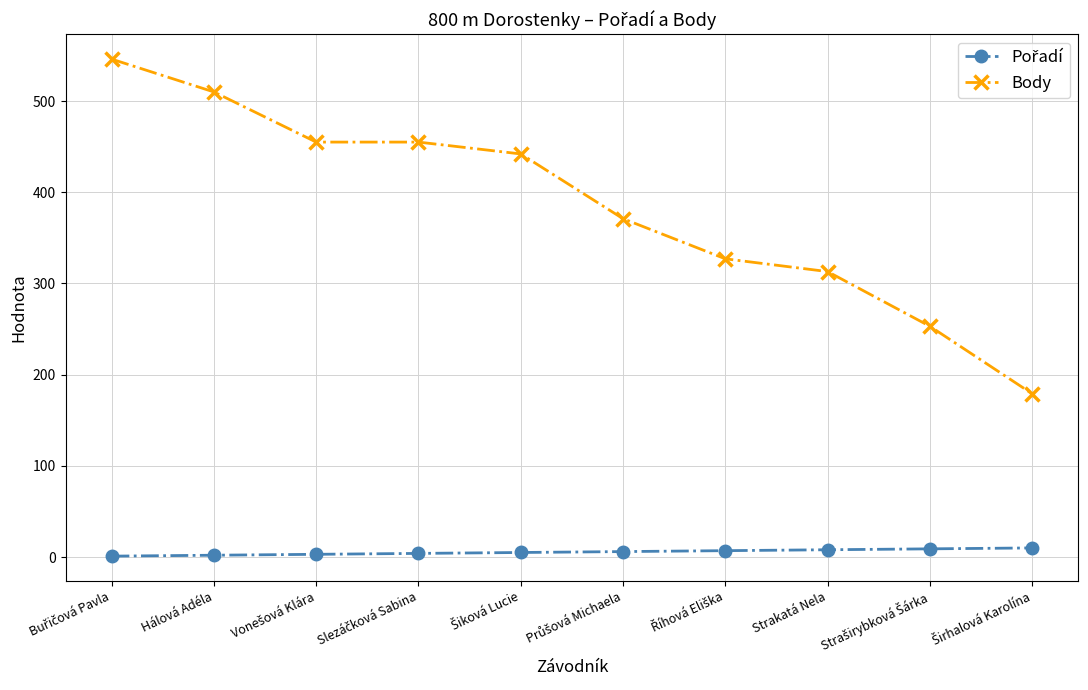

What is the smallest value displayed?

1